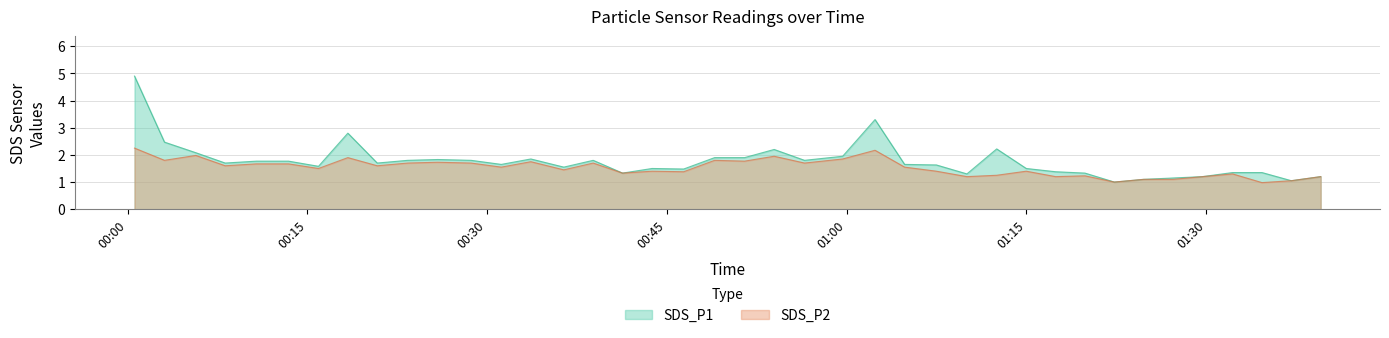

What is the average value of the SDS_P2 series?

1.5